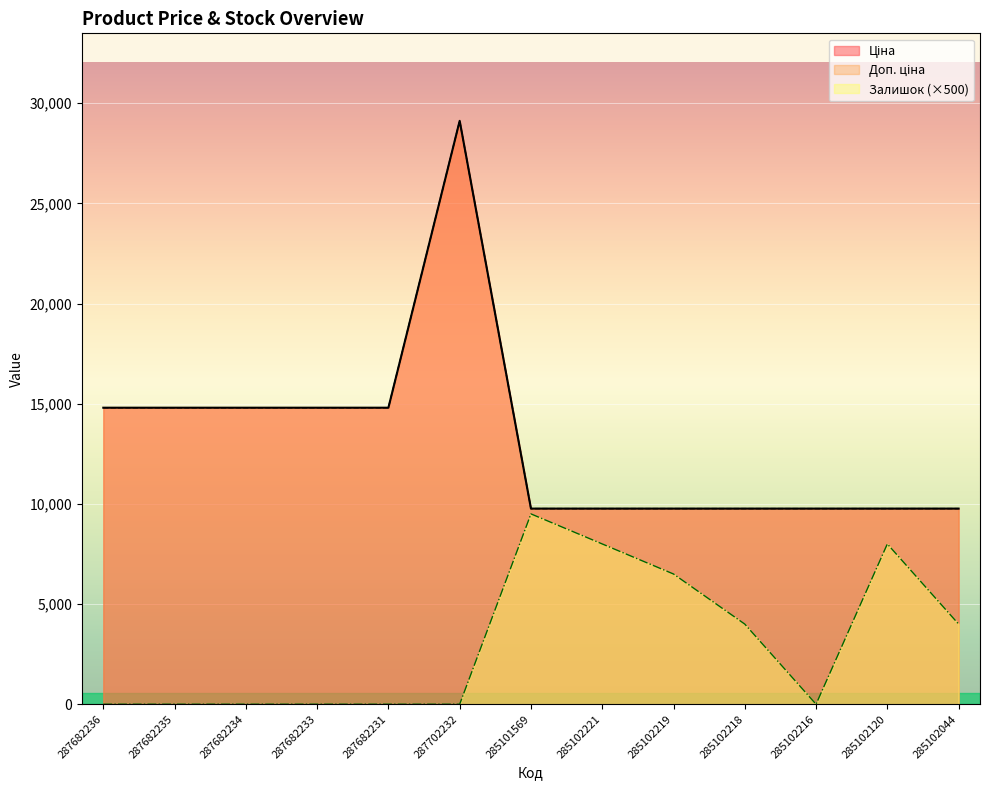

Reading left to right, transcribe all the data shown in this chart.

Ціна: 287682236=14800.8	287682235=14800.8	287682234=14800.8	287682233=14800.8	287682231=14800.8	287702232=29119.2	285101569=9764.4	285102221=9764.4	285102219=9764.4	285102218=9764.4	285102216=9764.4	285102120=9764.4	285102044=9764.4
Доп. ціна: 287682236=14800.8	287682235=14800.8	287682234=14800.8	287682233=14800.8	287682231=14800.8	287702232=29119.2	285101569=9764.4	285102221=9764.4	285102219=9764.4	285102218=9764.4	285102216=9764.4	285102120=9764.4	285102044=9764.4
Залишок: 287682236=0.0	287682235=0.0	287682234=0.0	287682233=0.0	287682231=0.0	287702232=0.0	285101569=9500.0	285102221=8000.0	285102219=6500.0	285102218=4000.0	285102216=0.0	285102120=8000.0	285102044=4000.0